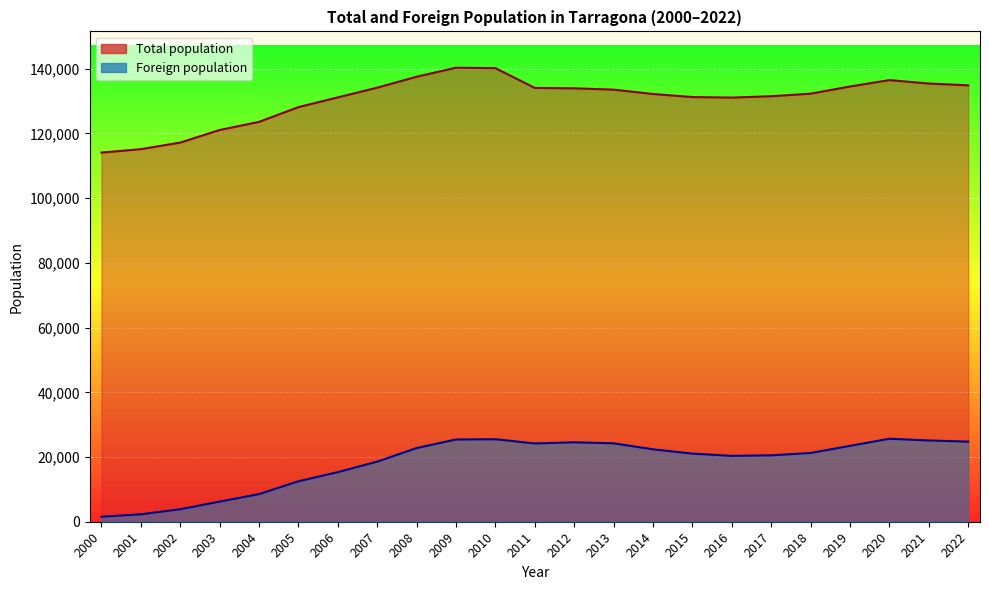

At how many categories does at least one series exceed 107505?

23